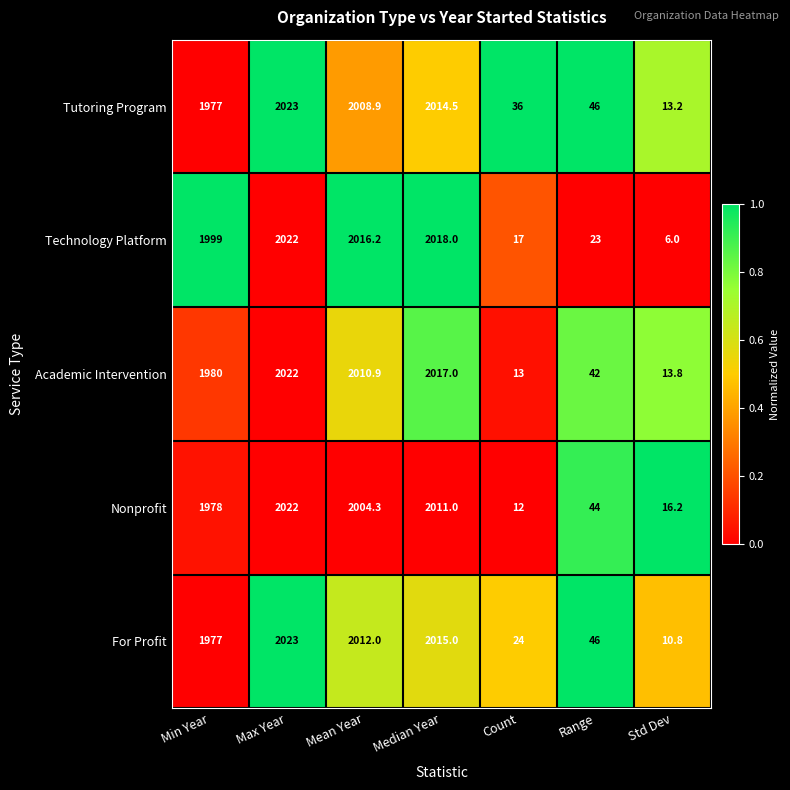

True or false: Nonprofit has a value of 518.1 at Median Year.

False